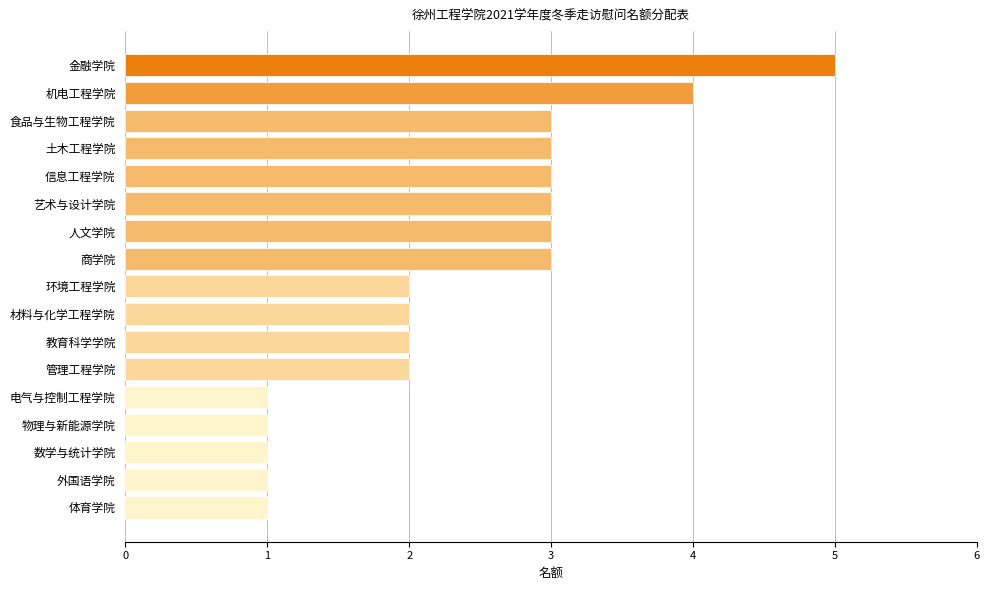

What is the change in value from 信息工程学院 to 金融学院?

+2